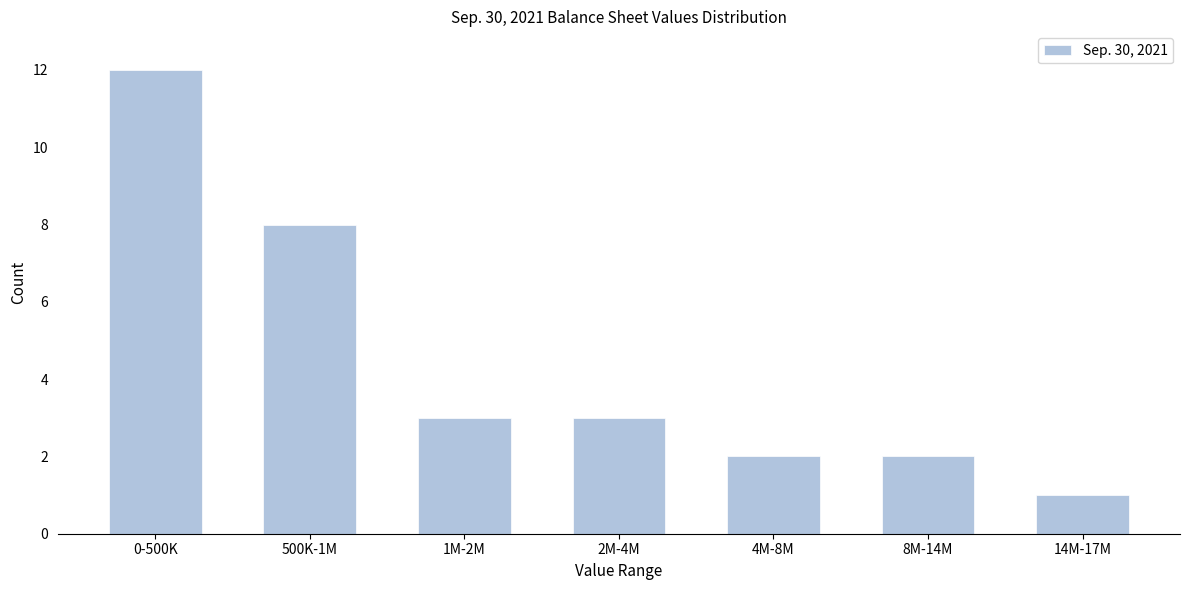

Reading left to right, what are all the values shown in this chart?

12	8	3	3	2	2	1